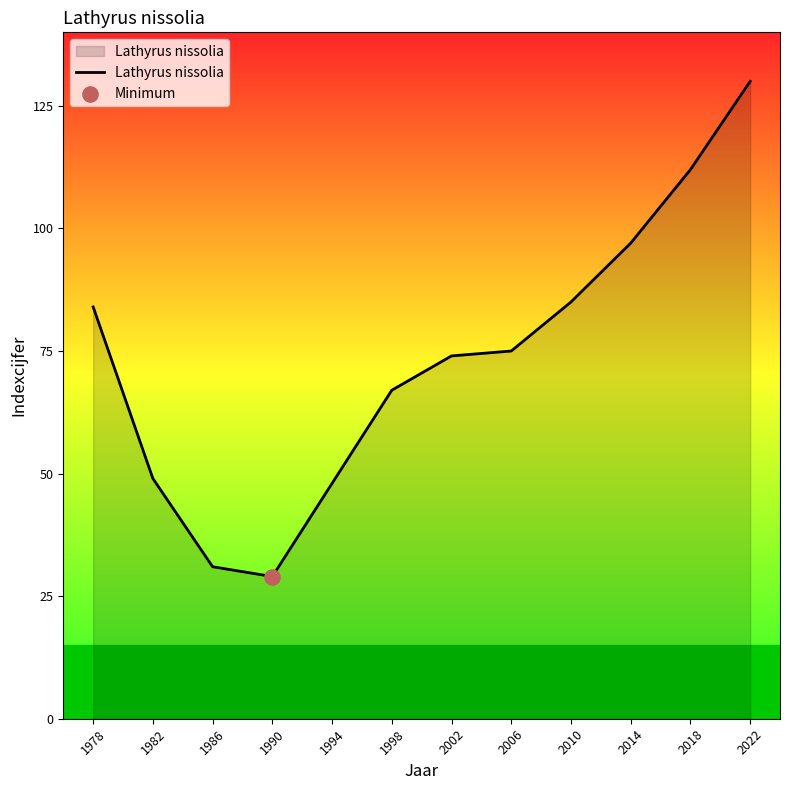

Approximately how many times larger is the value at 1998 compared to 2018?

0.6